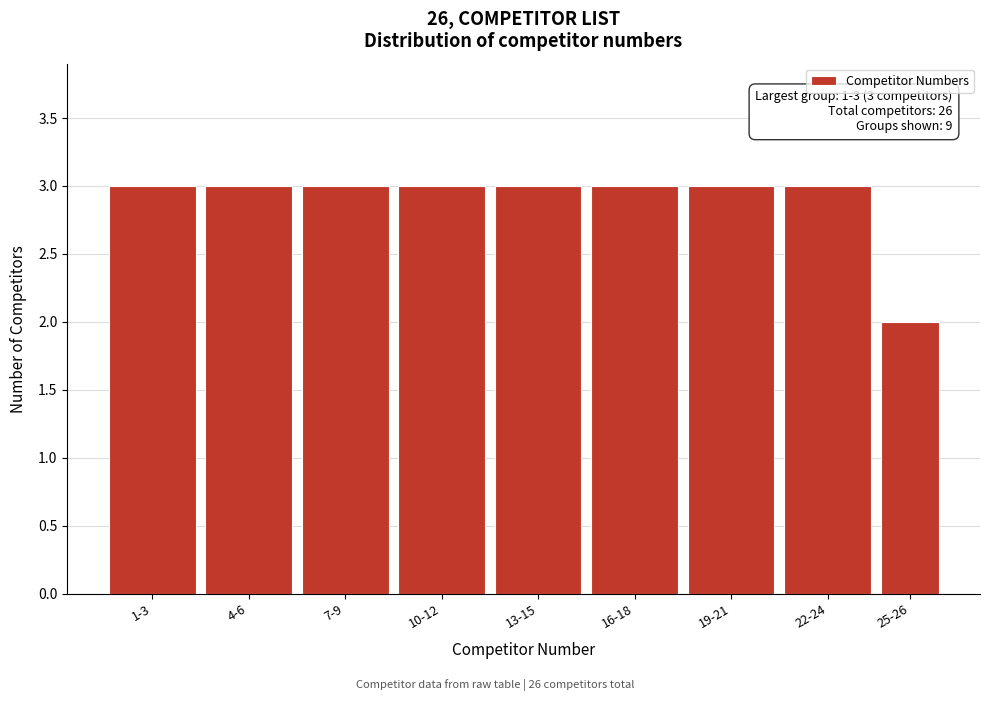

Reading left to right, transcribe all the data shown in this chart.

1-3=3	4-6=3	7-9=3	10-12=3	13-15=3	16-18=3	19-21=3	22-24=3	25-26=2